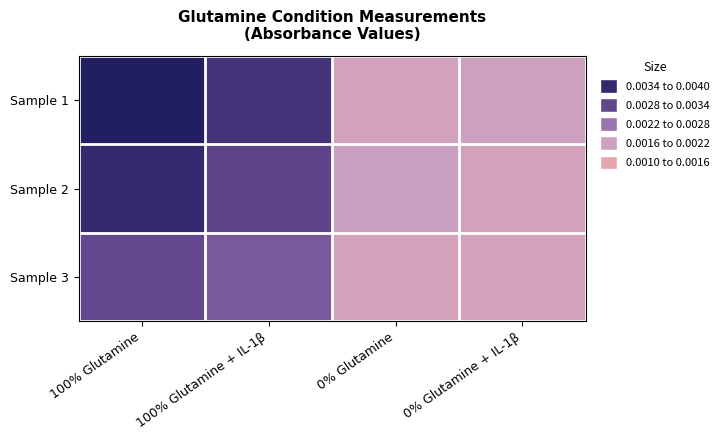

Reading left to right, transcribe all the data shown in this chart.

Sample 1: 100% Glutamine=0.0	100% Glutamine + IL-1β=0.0	0% Glutamine=0.0	0% Glutamine + IL-1β=0.0
Sample 2: 100% Glutamine=0.0	100% Glutamine + IL-1β=0.0	0% Glutamine=0.0	0% Glutamine + IL-1β=0.0
Sample 3: 100% Glutamine=0.0	100% Glutamine + IL-1β=0.0	0% Glutamine=0.0	0% Glutamine + IL-1β=0.0